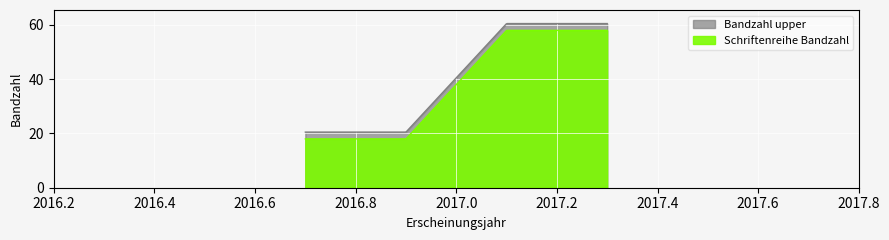

Reading left to right, extract all data points from this chart.

OPUS4-16111=18	OPUS4-16112=18	OPUS4-16114=58	OPUS4-16116=58